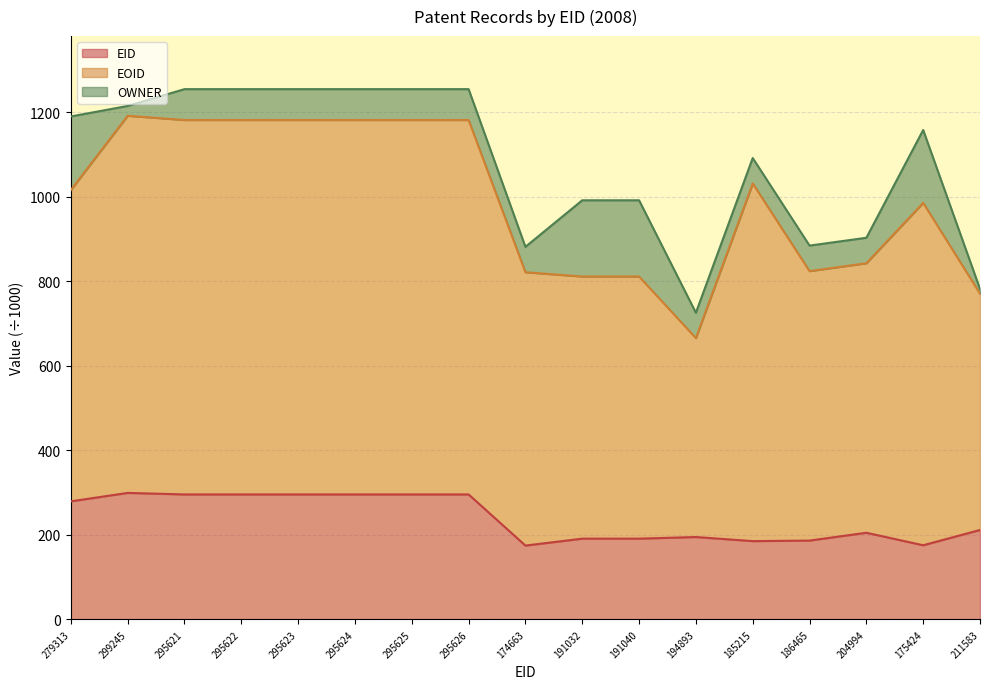

What are all the series names shown in the legend?

EID, EOID, OWNER